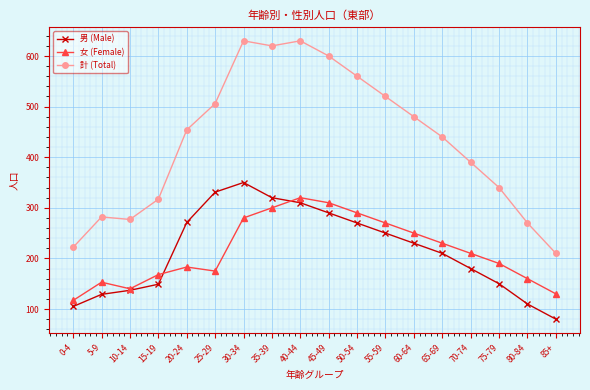

What position from the right is 75-79?

3